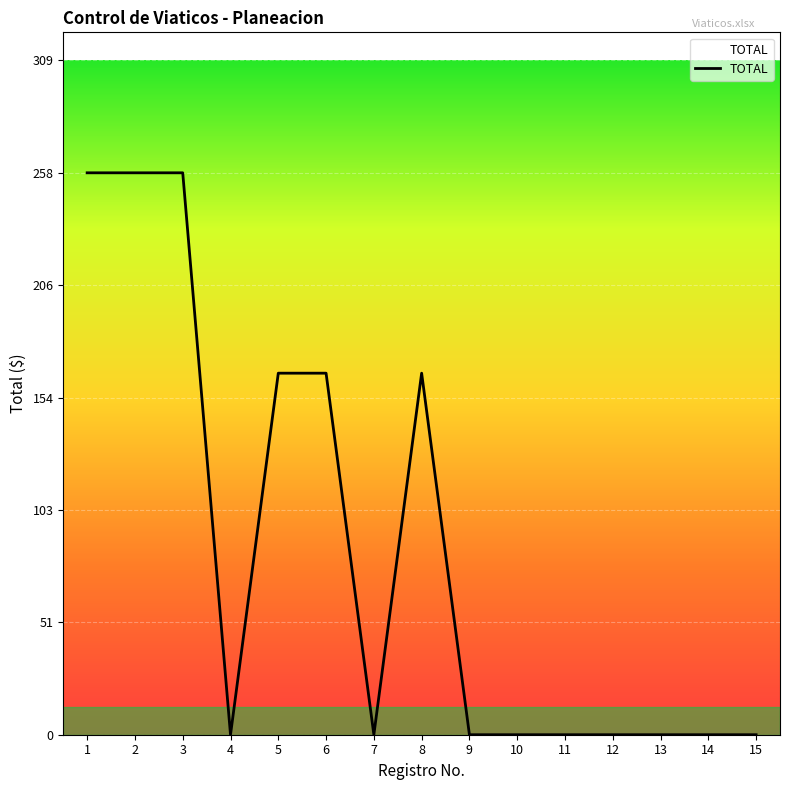

Count the number of values greater than 0.

6